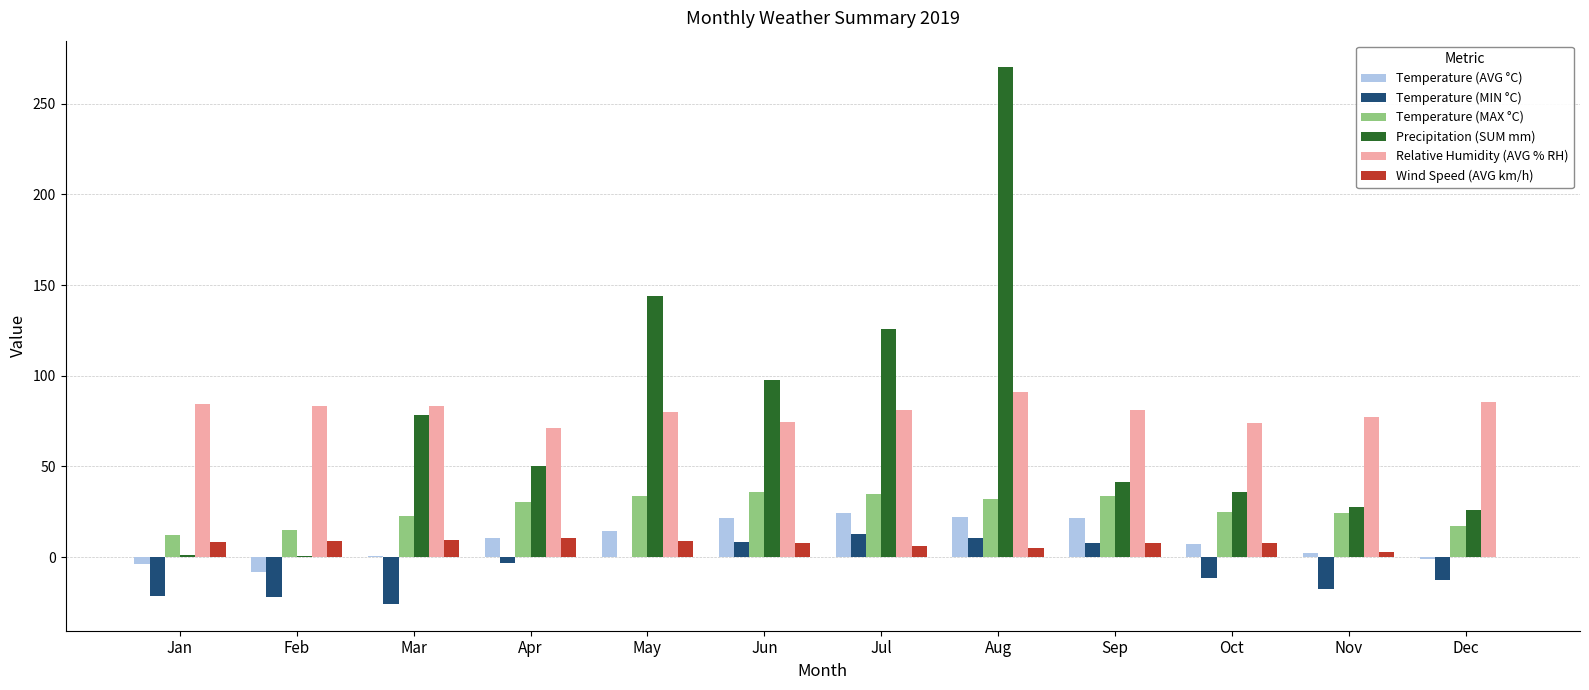

Is the value of Temperature (MIN °C) at Jun greater than the value of Temperature (MAX °C) at Jun?

No